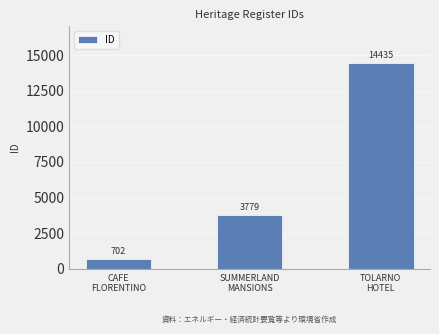

Which label corresponds to the smallest value in the chart?

CAFE
FLORENTINO